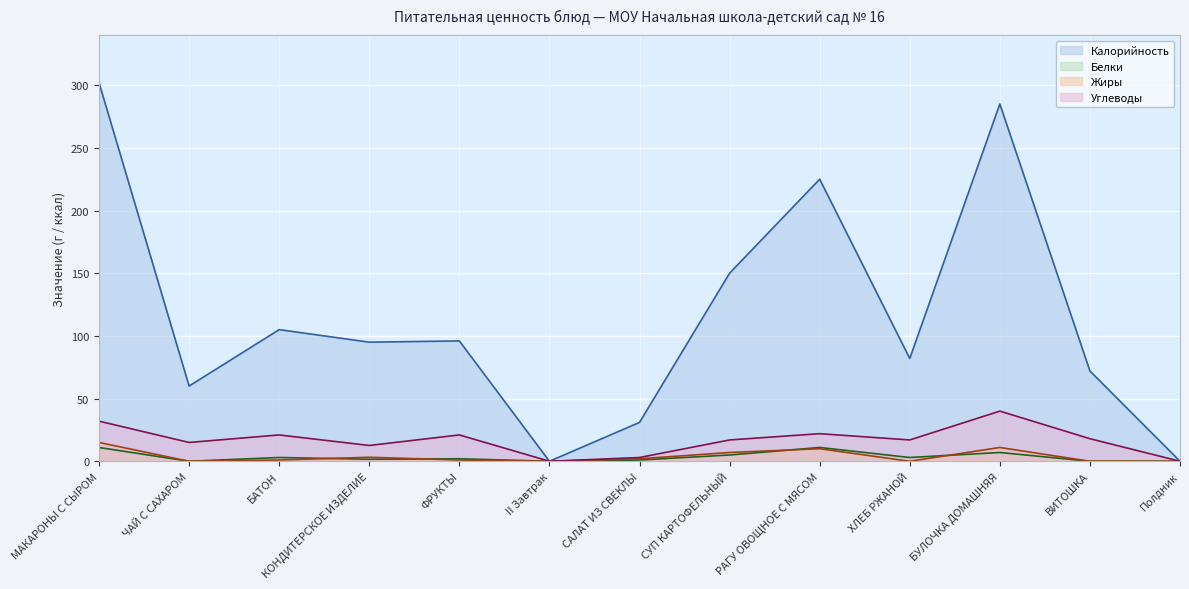

At which label does Калорийность first exceed 95?

МАКАРОНЫ С СЫРОМ